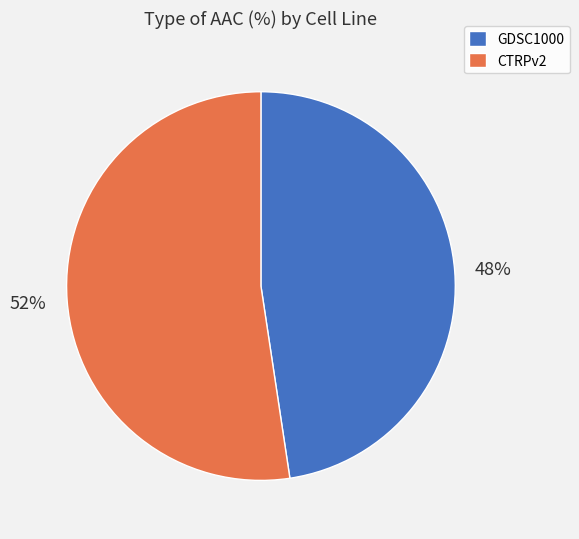

Which category has the biggest portion of the pie?

CTRPv2